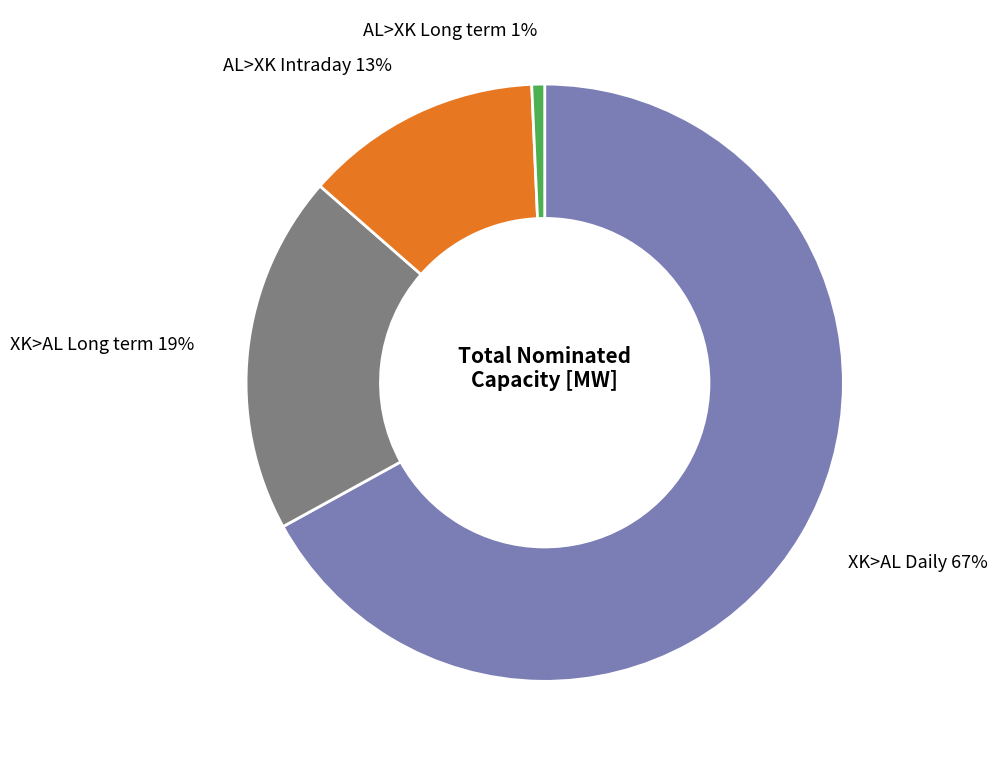

Count the number of slices in the pie.

4